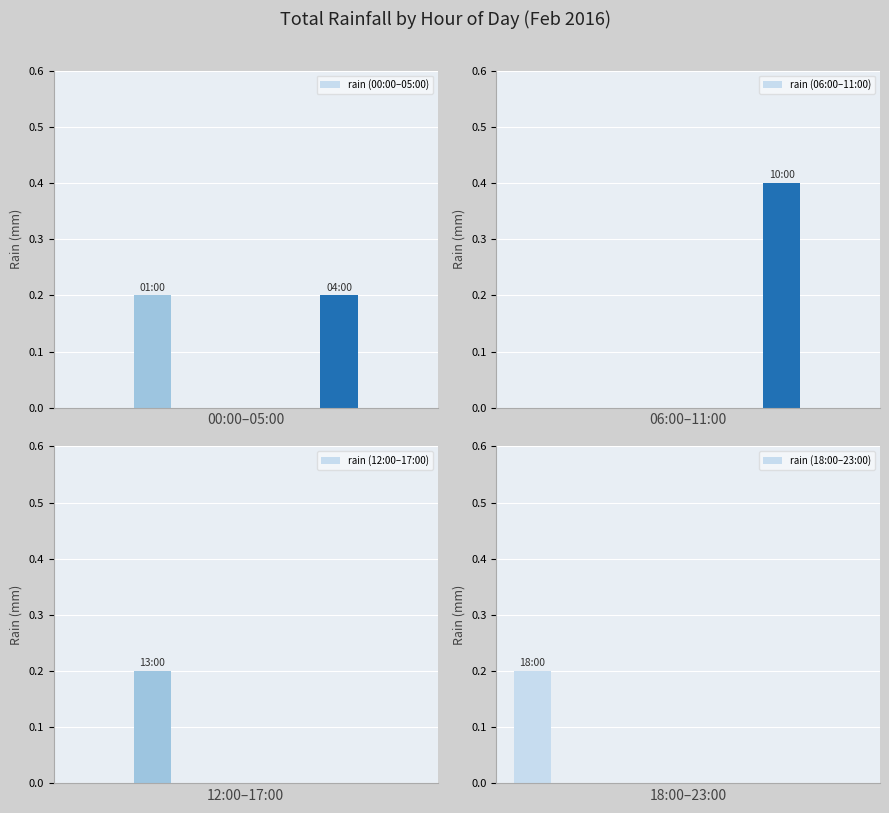

Which series has the largest range (max minus min)?

rain (06:00–11:00)